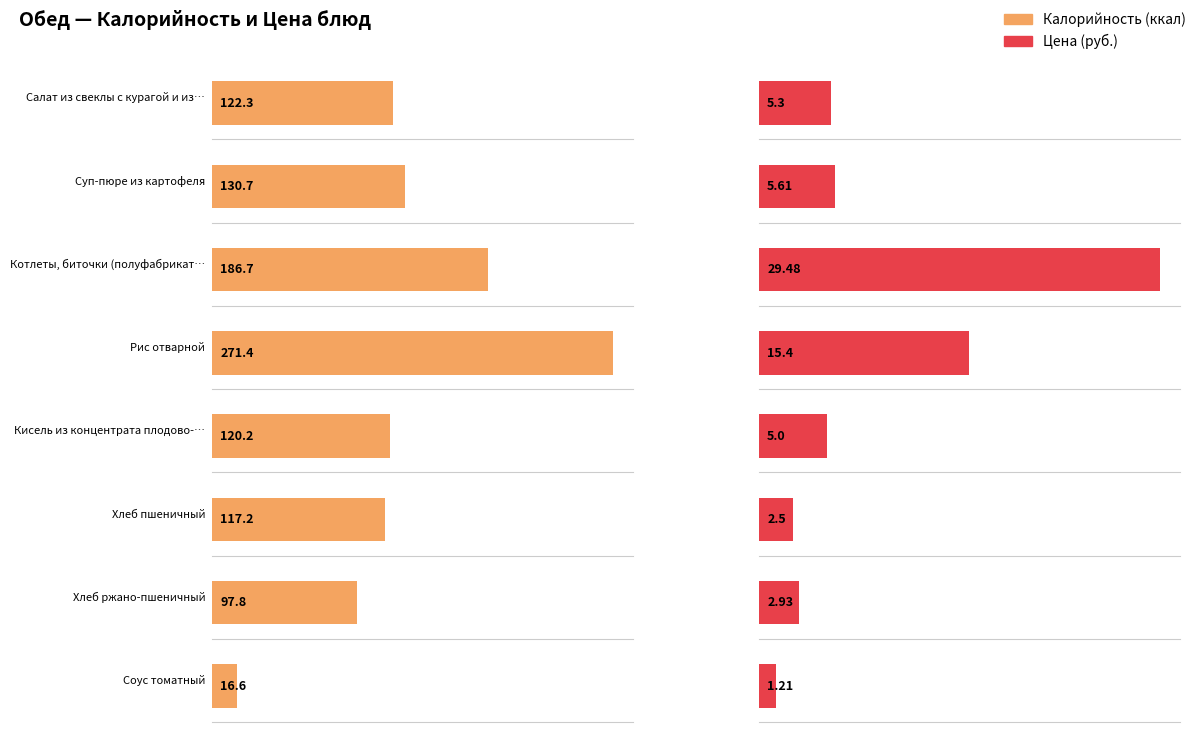

What position from the right is Котлеты, биточки (полуфабрикат)?

6